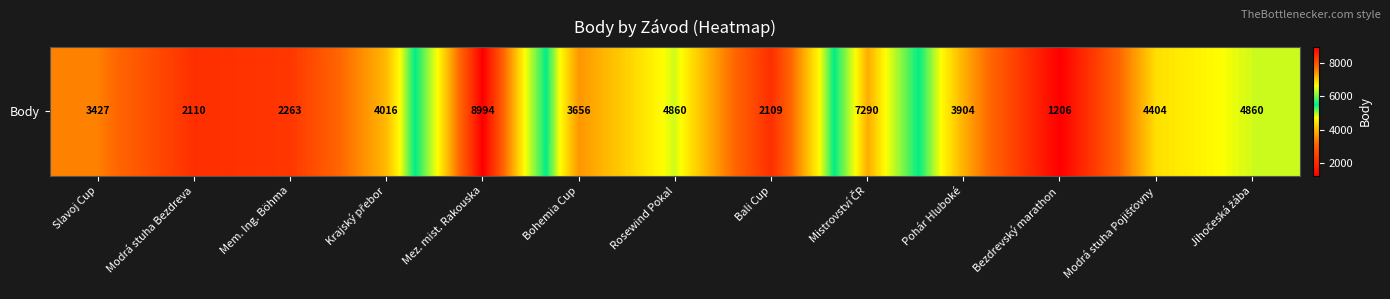

List the labels in order of value, smallest first.

Bezdrevský marathon, Bali Cup, Modrá stuha Bezdreva, Mem. Ing. Böhma, Slavoj Cup, Bohemia Cup, Pohár Hluboké, Krajský přebor, Modrá stuha Pojišťovny, Rosewind Pokal, Jihočeská žába, Mistrovství ČR, Mez. mist. Rakouska